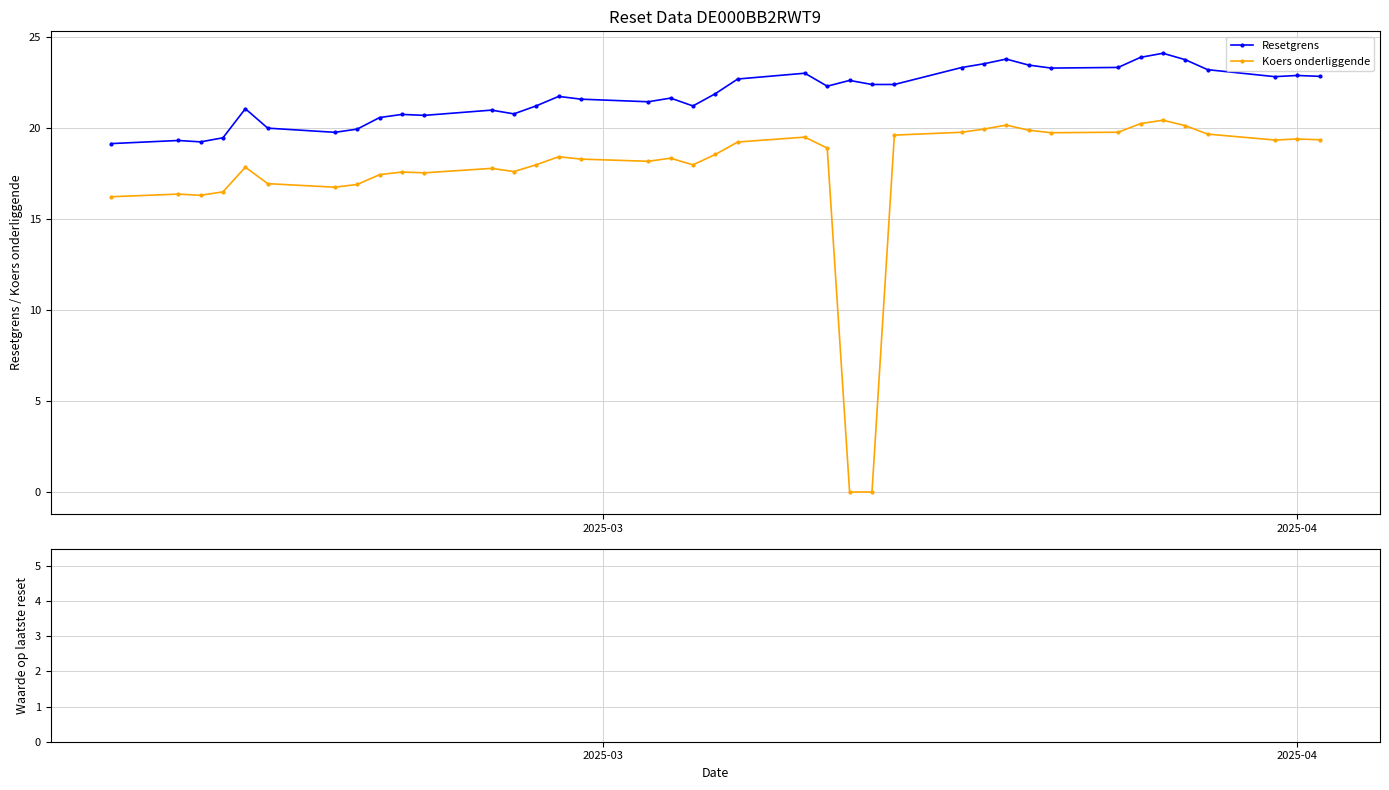

What is the value of the Resetgrens point at the 15th from the left?

21.8